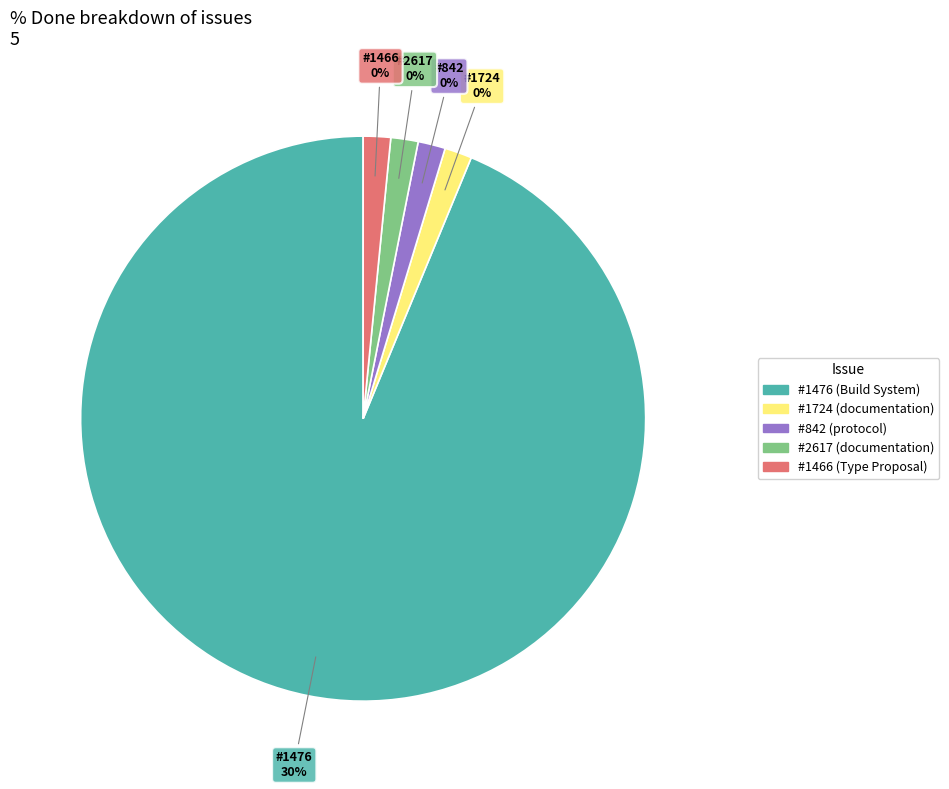

Between 2617 and 1476, which is larger?

1476